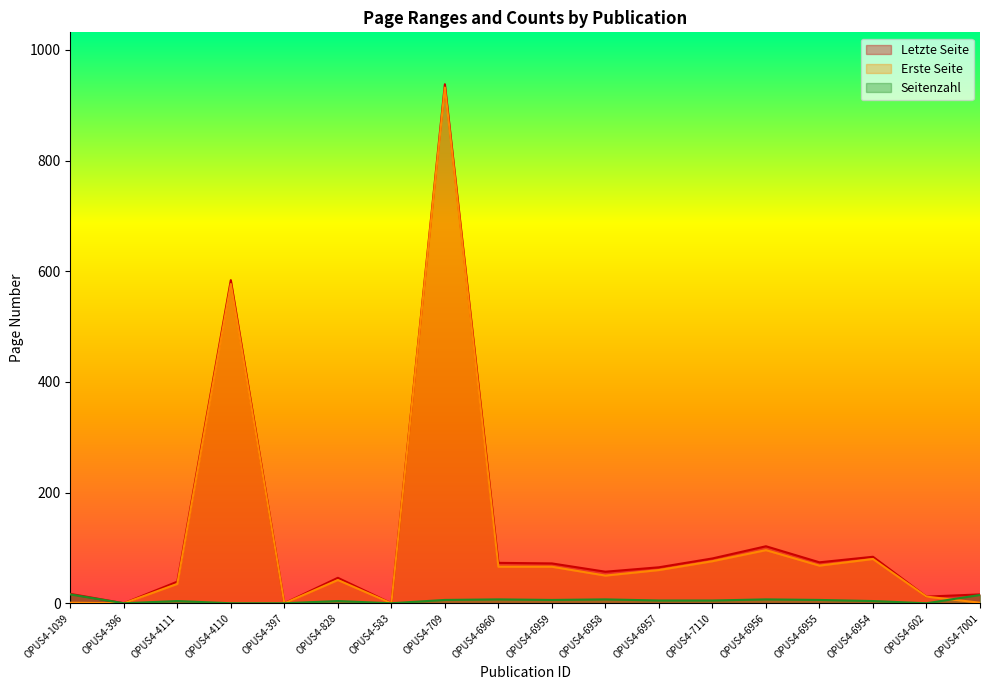

True or false: Seitenzahl has a value of 15 at OPUS4-7001.

True